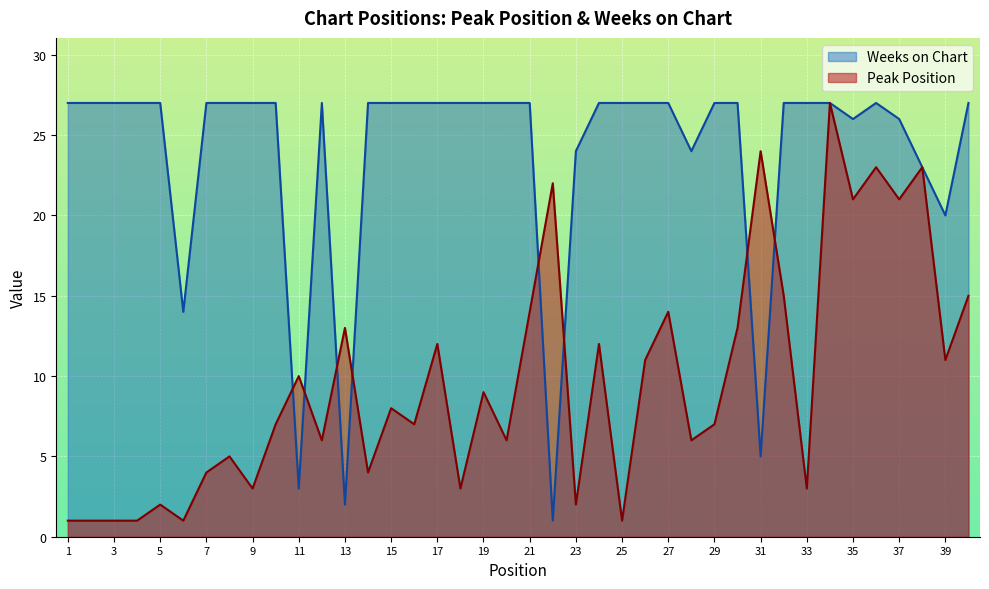

Reading right to left, what are all the values shown in this chart?

Peak Position: 40=15	39=11	38=23	37=21	36=23	35=21	34=27	33=3	32=15	31=24	30=13	29=7	28=6	27=14	26=11	25=1	24=12	23=2	22=22	21=14	20=6	19=9	18=3	17=12	16=7	15=8	14=4	13=13	12=6	11=10	10=7	9=3	8=5	7=4	6=1	5=2	4=1	3=1	2=1	1=1
Weeks on Chart: 40=27	39=20	38=23	37=26	36=27	35=26	34=27	33=27	32=27	31=5	30=27	29=27	28=24	27=27	26=27	25=27	24=27	23=24	22=1	21=27	20=27	19=27	18=27	17=27	16=27	15=27	14=27	13=2	12=27	11=3	10=27	9=27	8=27	7=27	6=14	5=27	4=27	3=27	2=27	1=27